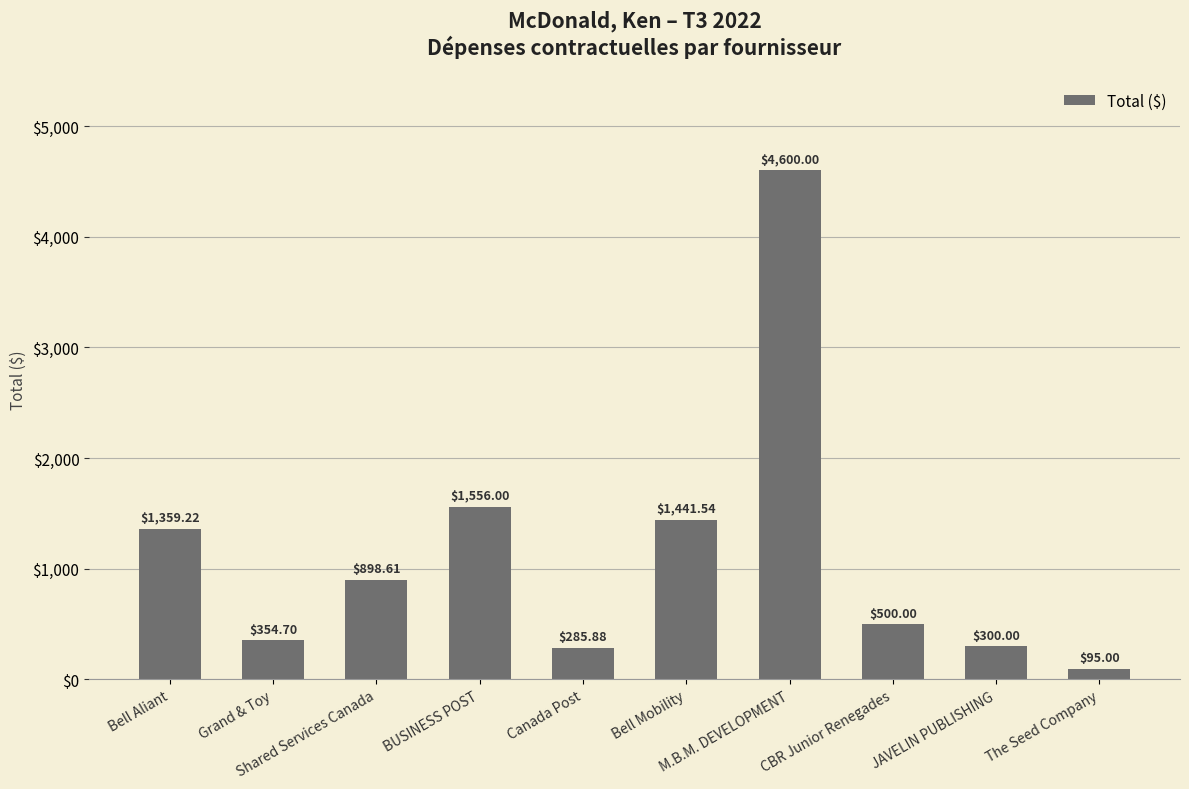

Reading left to right, list all the values displayed in this chart.

1359.2	354.7	898.6	1556.0	285.9	1441.5	4600.0	500.0	300.0	95.0